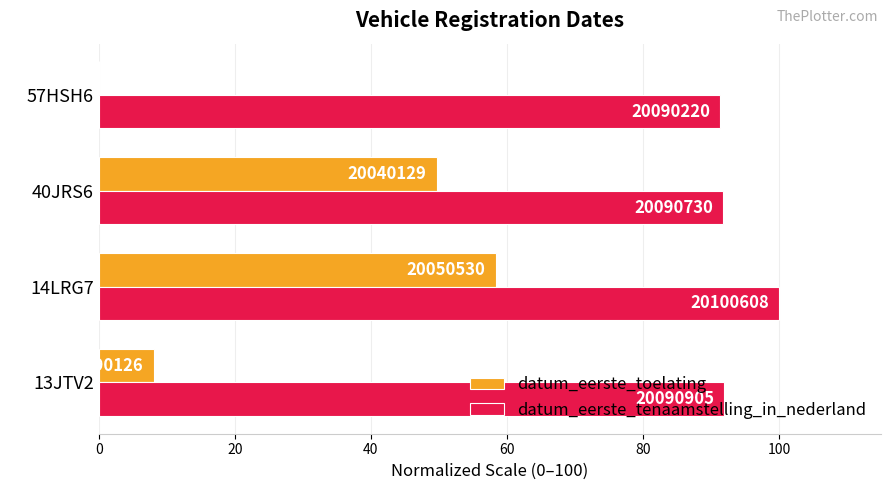

What are all the series names shown in the legend?

datum_eerste_toelating, datum_eerste_tenaamstelling_in_nederland